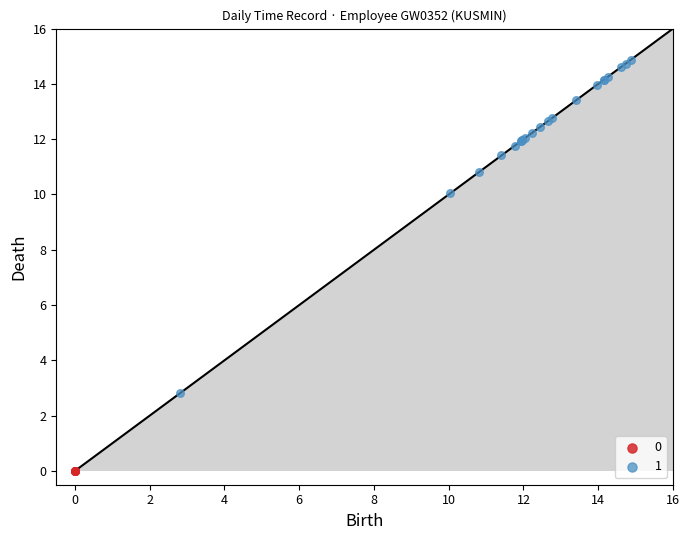

What are all the series names shown in the legend?

0, 1